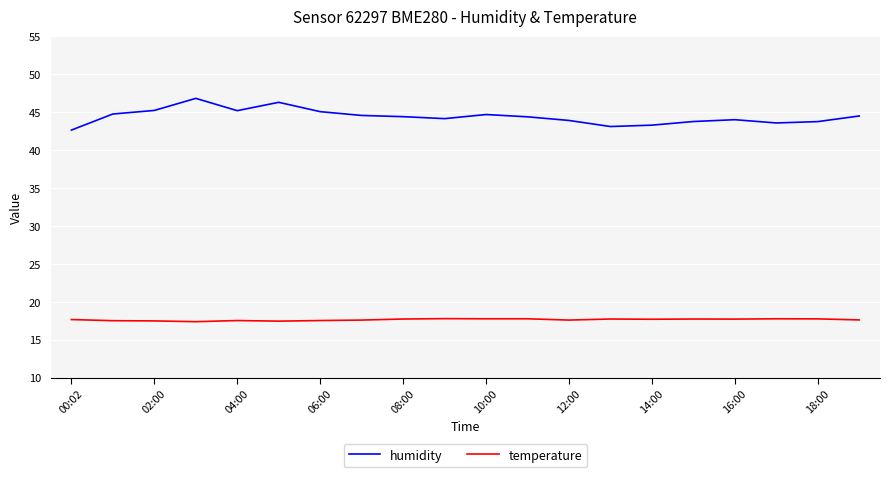

At how many categories does at least one series exceed 22?

20